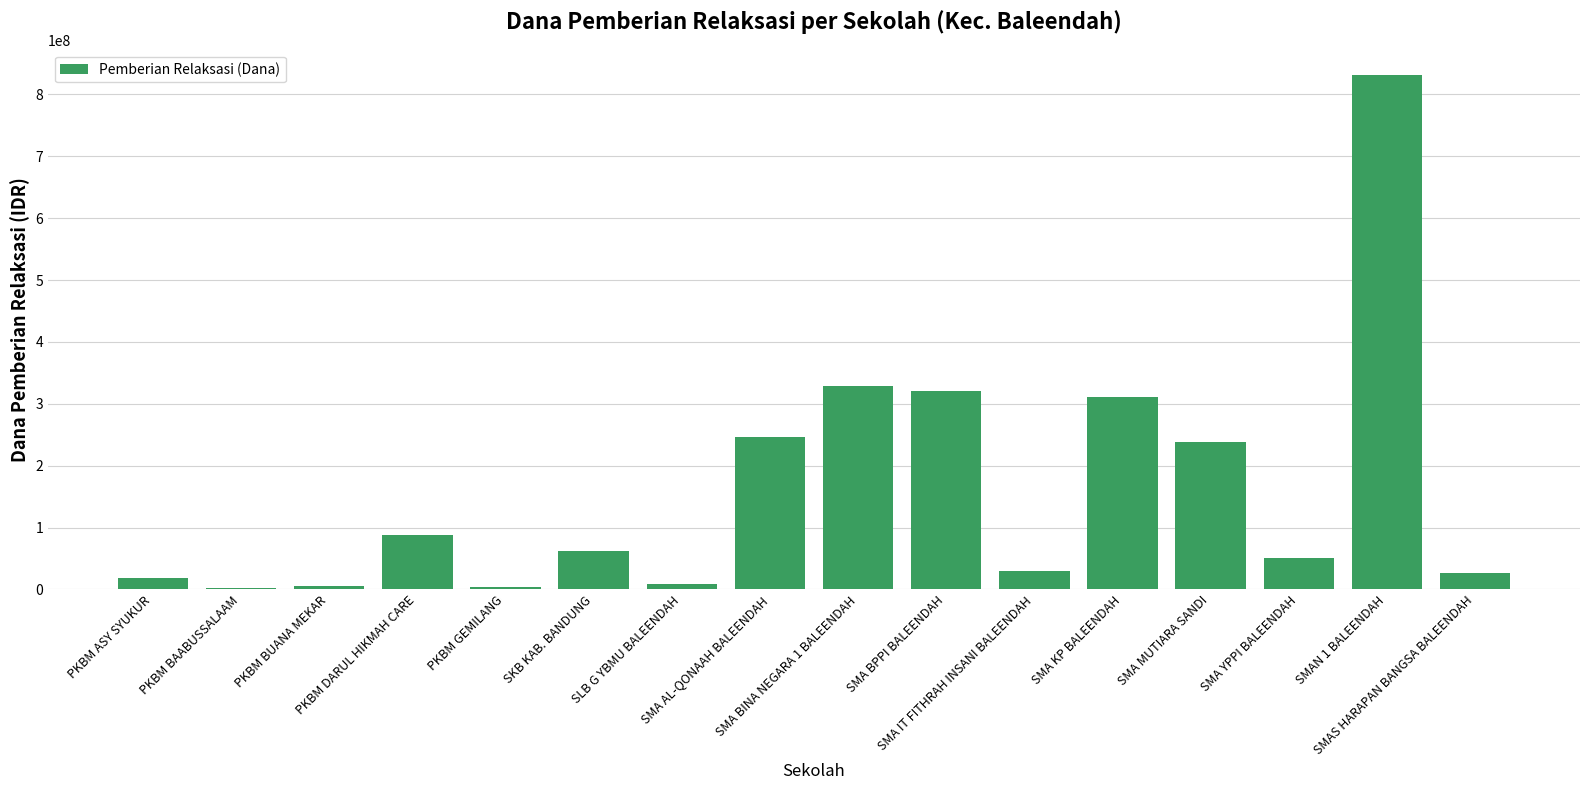

What is the greatest value displayed?

830700000